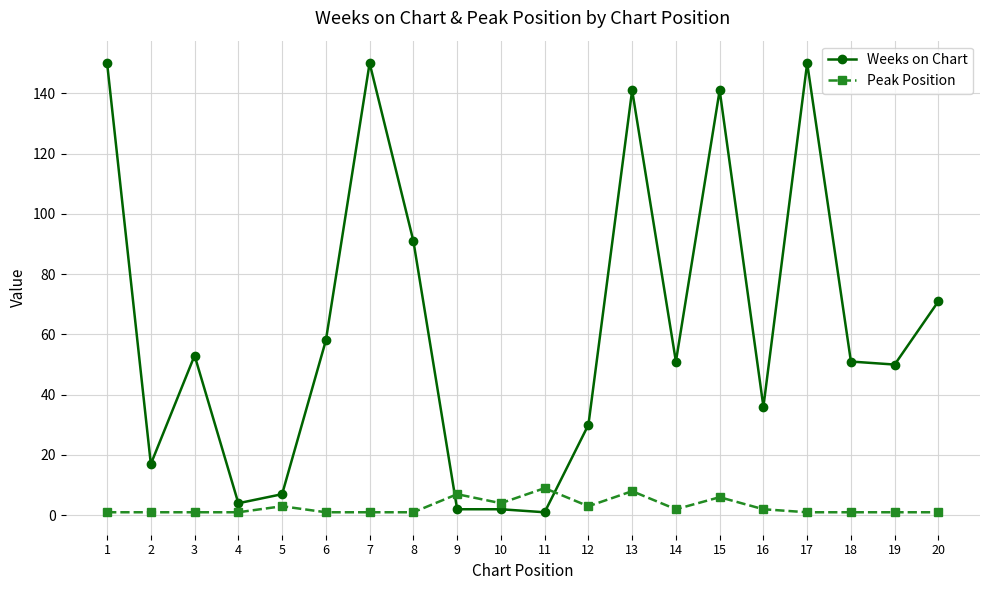

What is the sum of the Weeks on Chart values at 2 and 8?

108